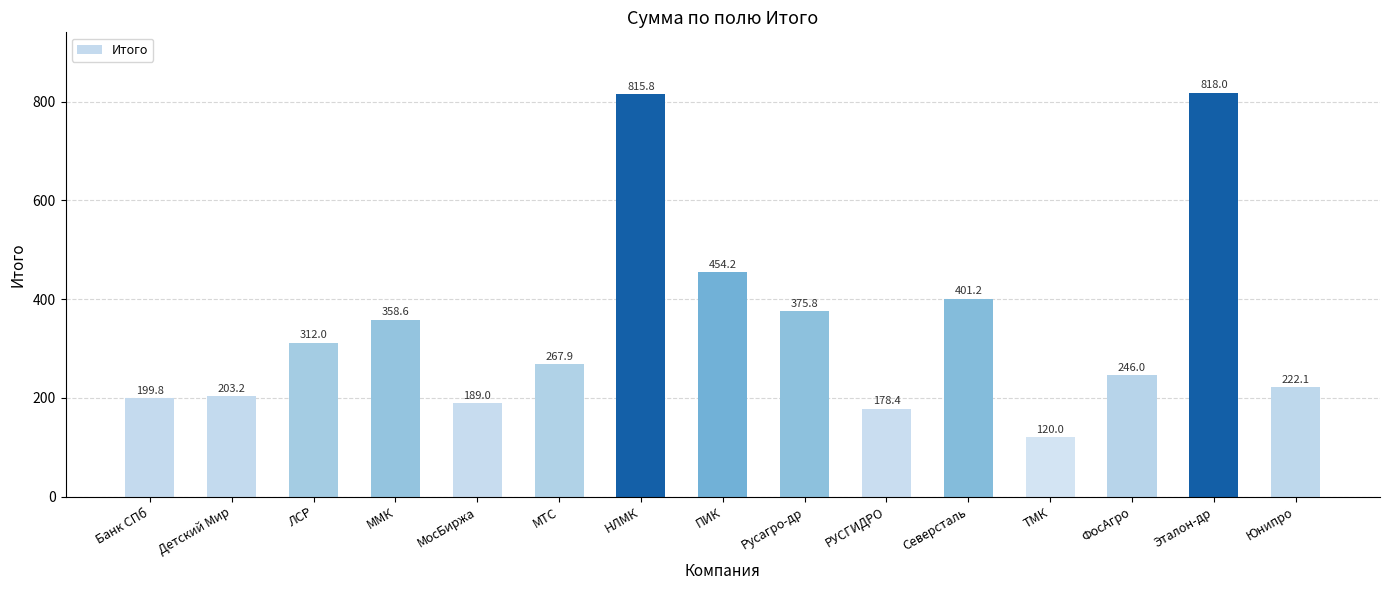

What position from the right is Банк СПб?

15